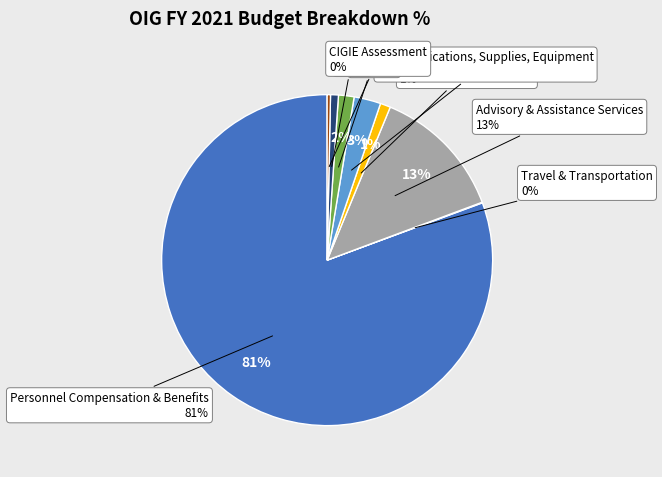

Is there a majority slice in this chart?

Yes